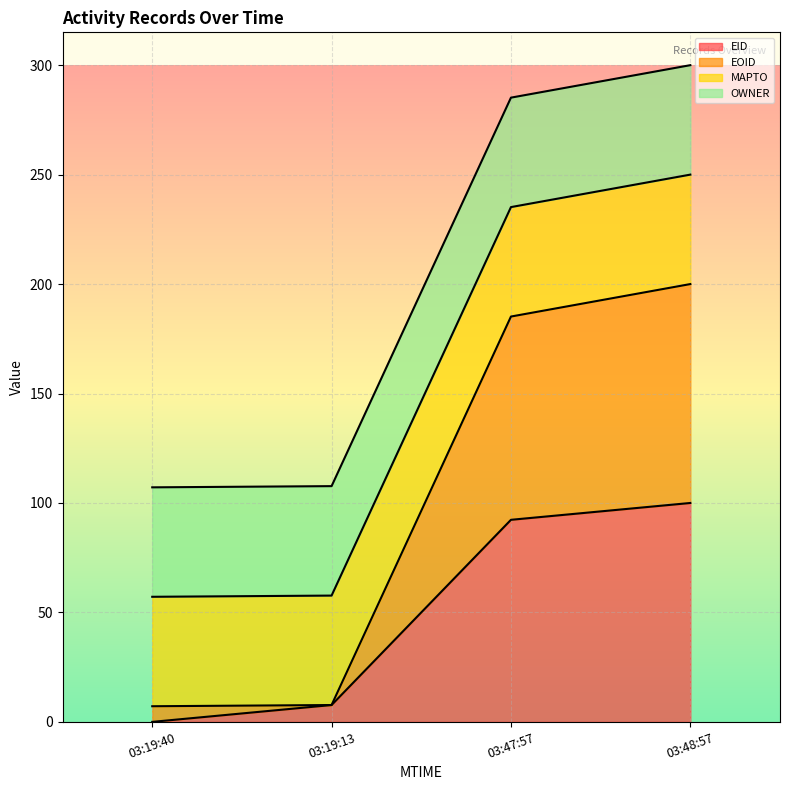

Is it true that EID equals 5.1 at 03:19:13?

False